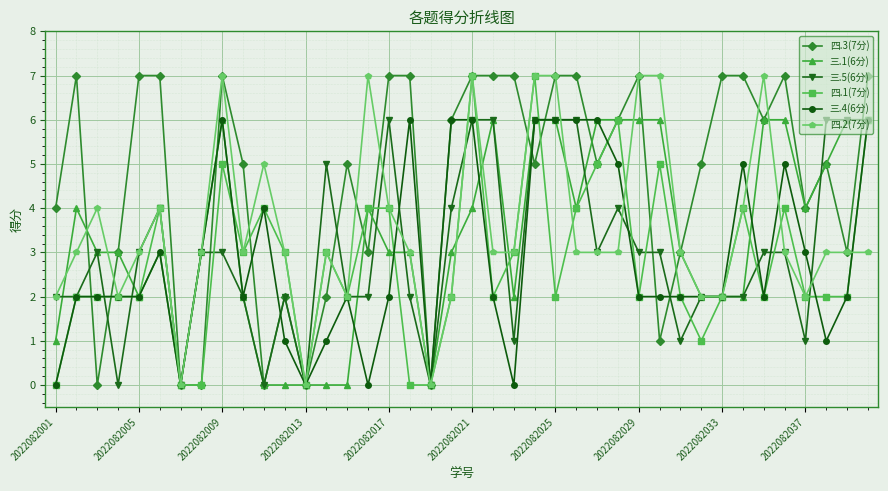

What is the difference between the second highest and second lowest values in the 三.4(6分) series?

6